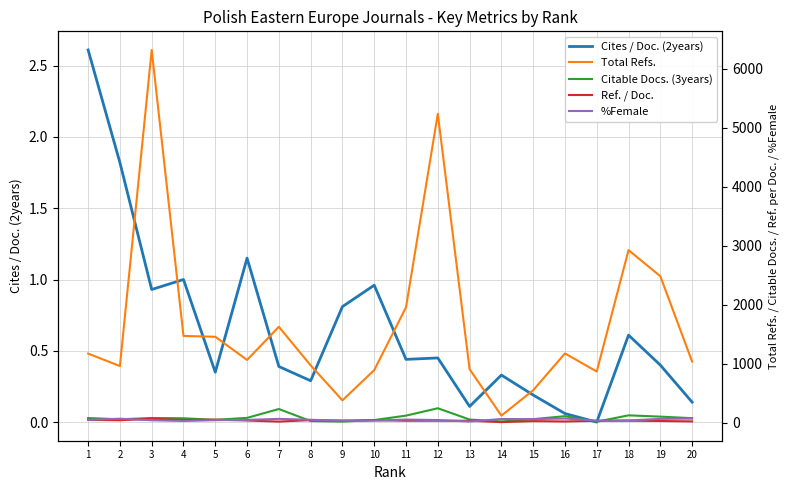

True or false: Total Refs. has a value of 1472.0 at 4.

True